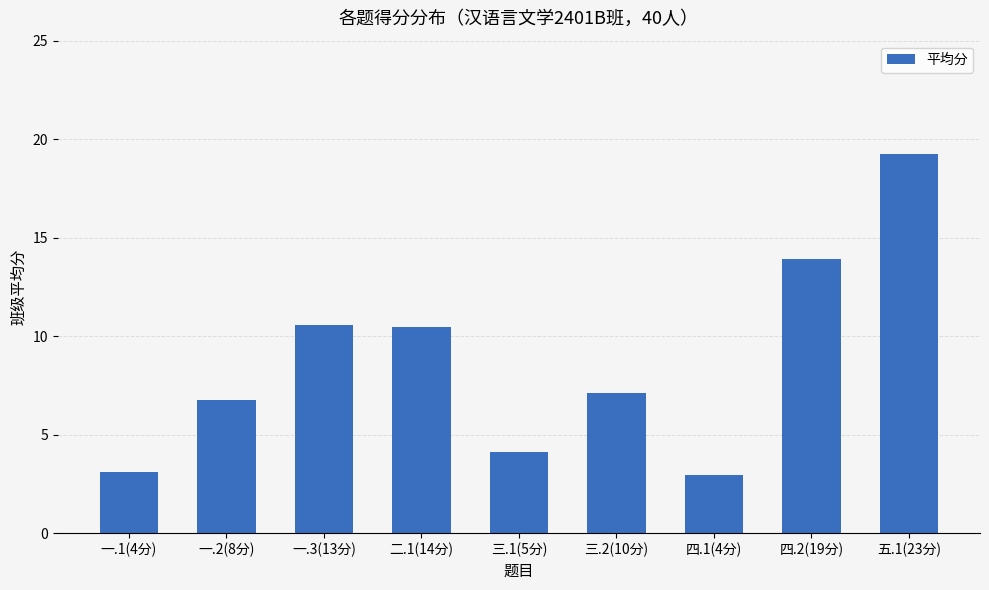

What is the ratio of the value at 一.3(13分) to the value at 四.1(4分)?

3.6